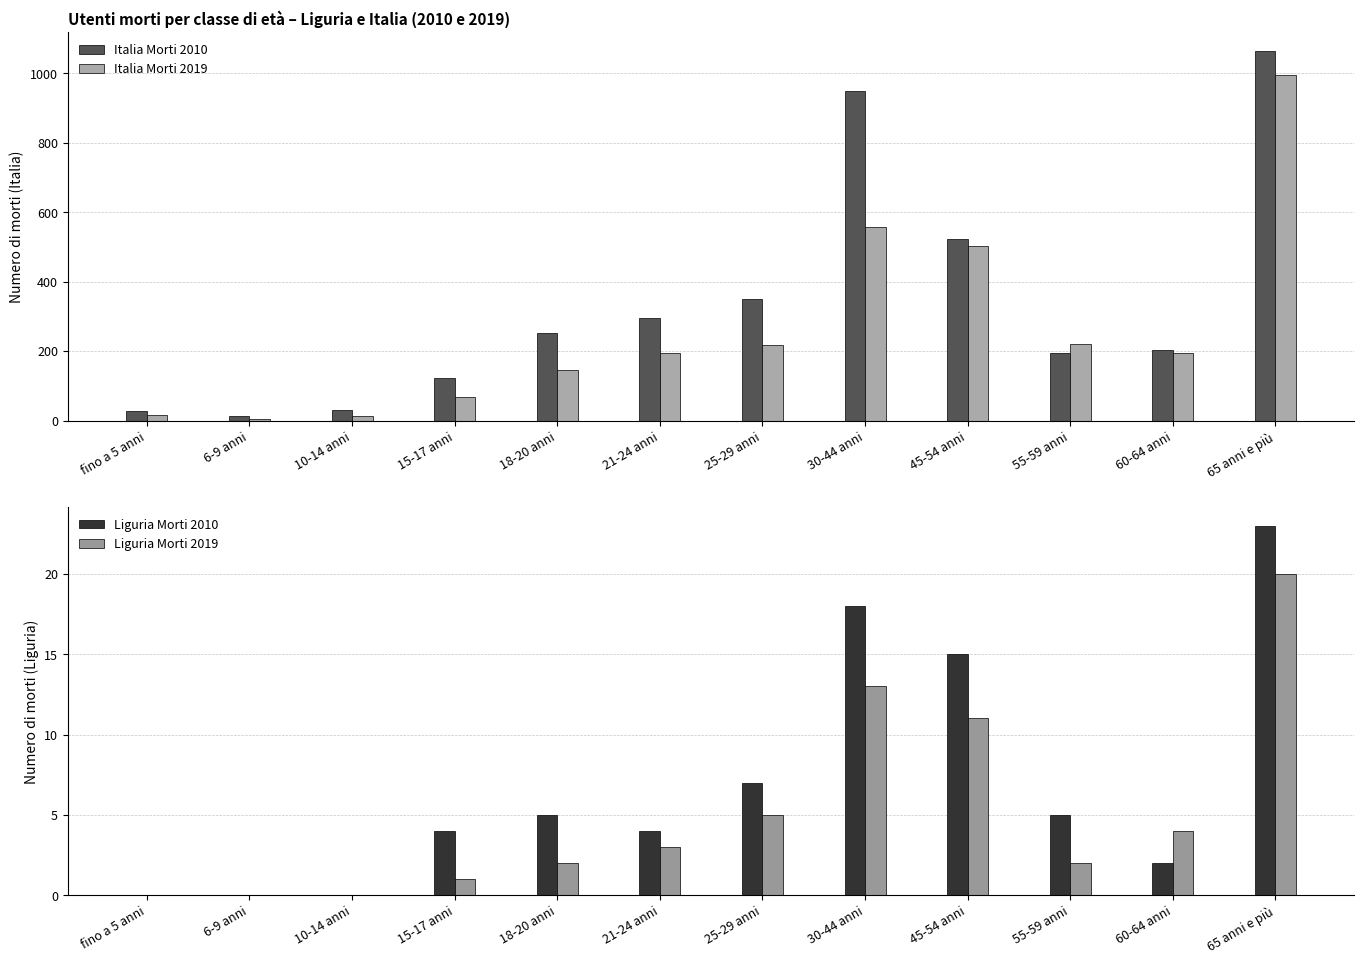

At which label is Italia Morti 2010 closest to 539?

45-54 anni